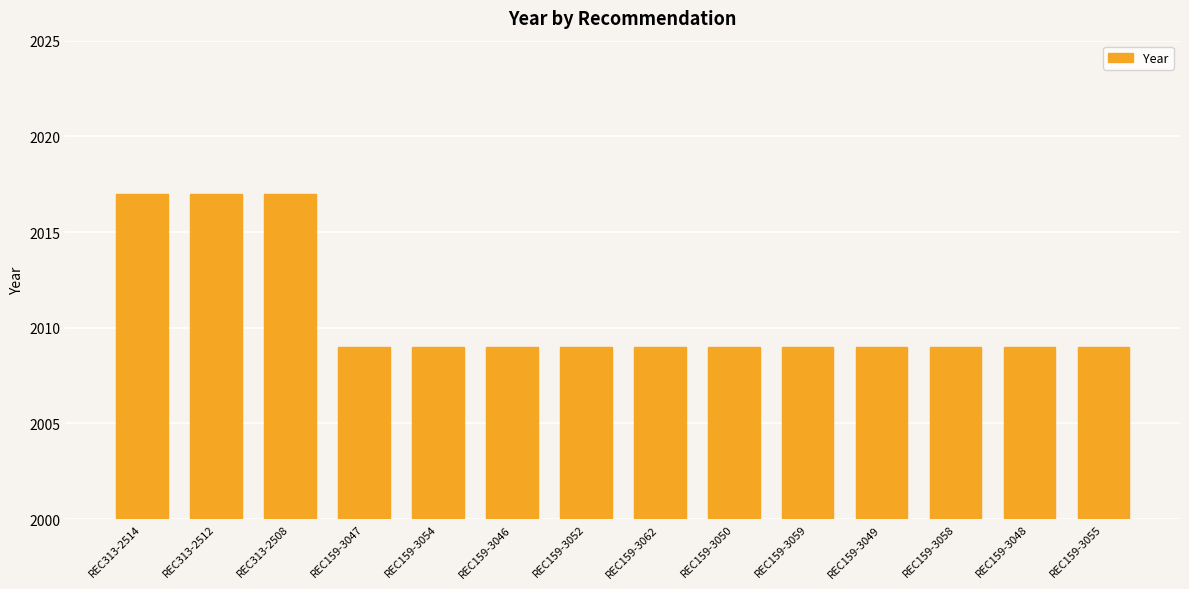

Does the chart contain any negative values?

No